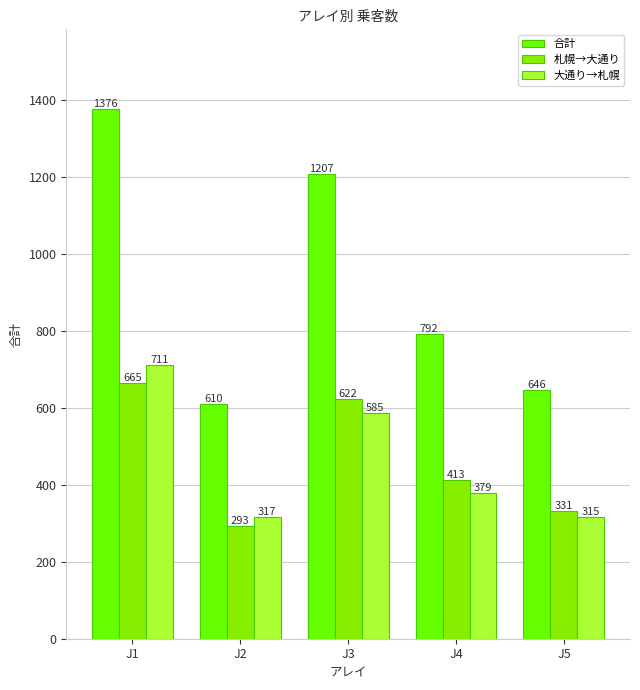

What are all the series names shown in the legend?

合計, 札幌→大通り, 大通り→札幌